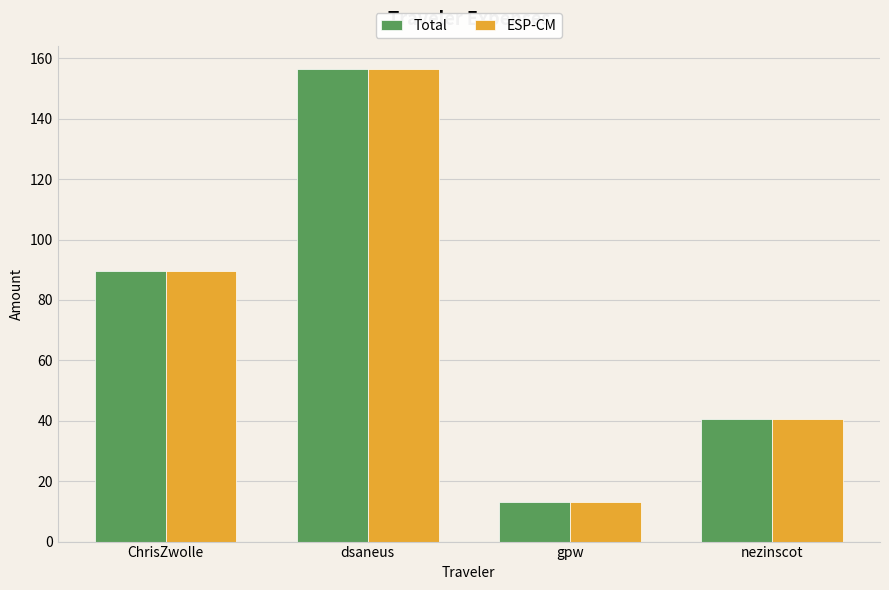

Where is ESP-CM nearest to the value 84?

ChrisZwolle